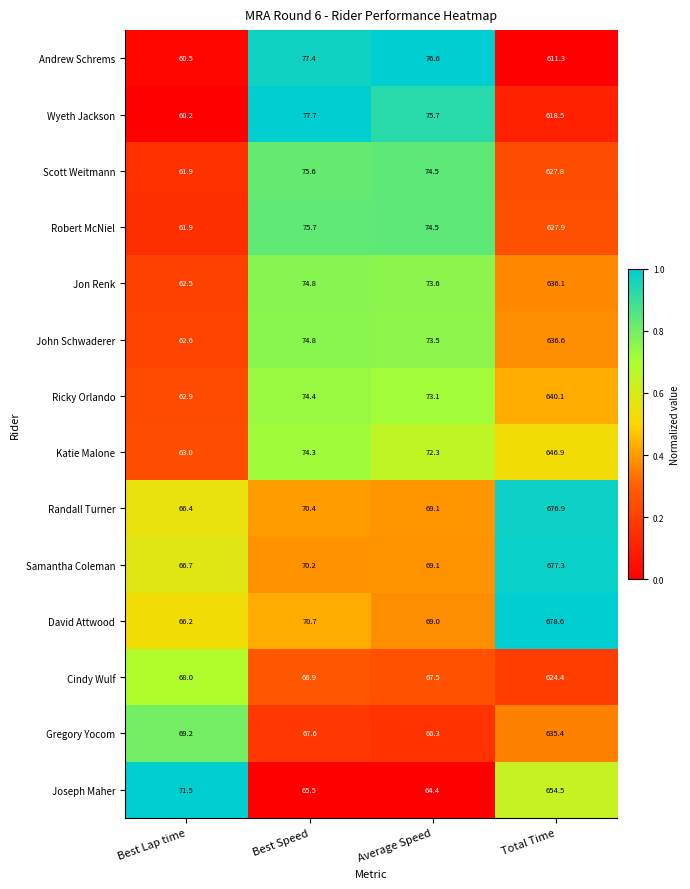

Where is Katie Malone nearest to the value 354?

Best Speed